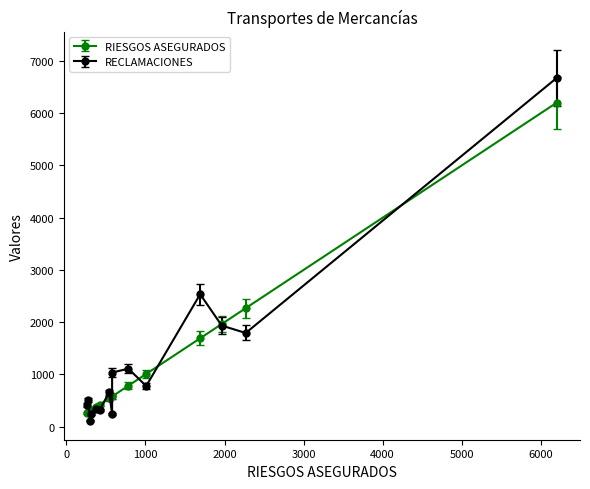

After their last crossing, which series has the higher values: RIESGOS ASEGURADOS or RECLAMACIONES?

RECLAMACIONES